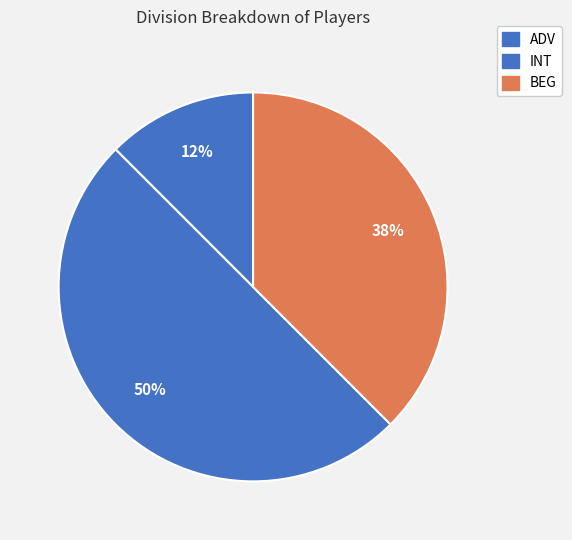

To the nearest percent, what is the average slice percentage?

33%